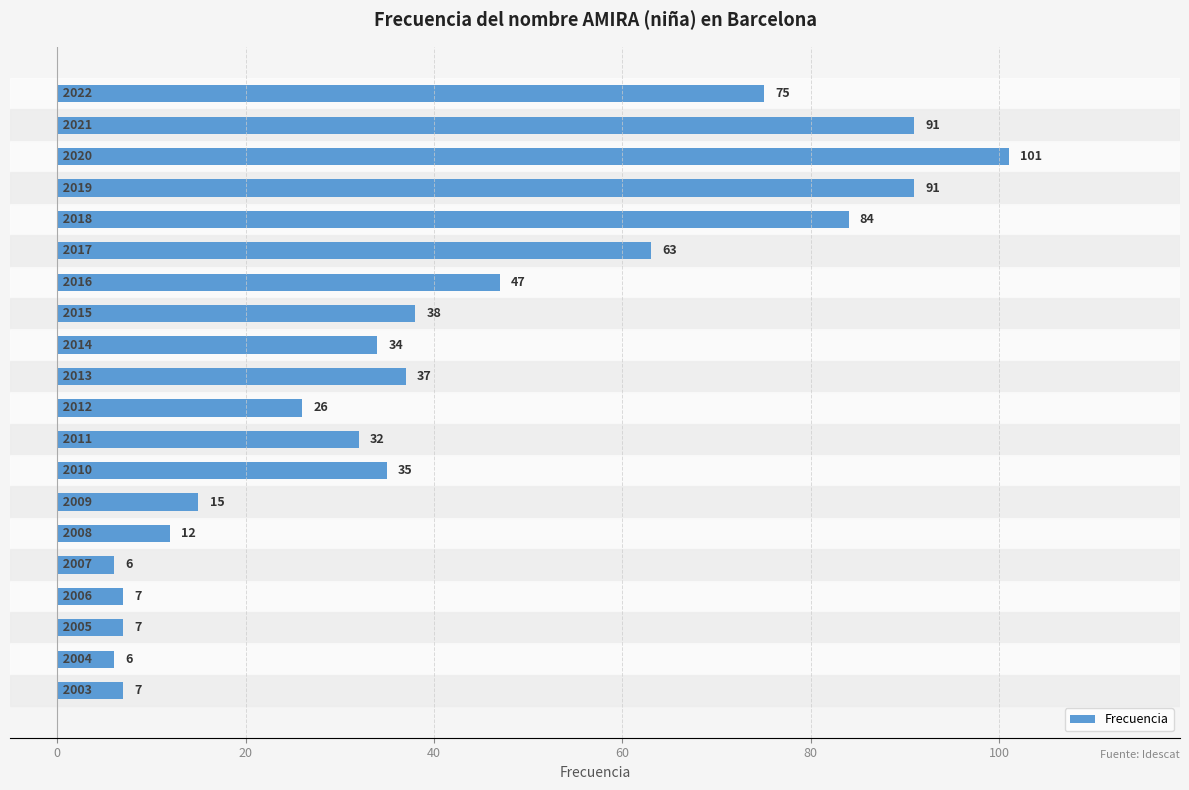

What is the difference between the maximum and minimum values?

95